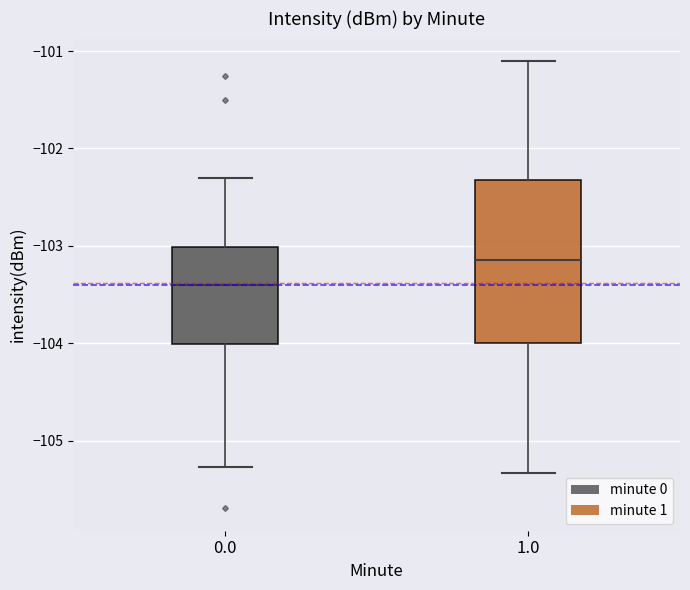

Which box is the tallest, from its lower edge to its upper edge?

1.0